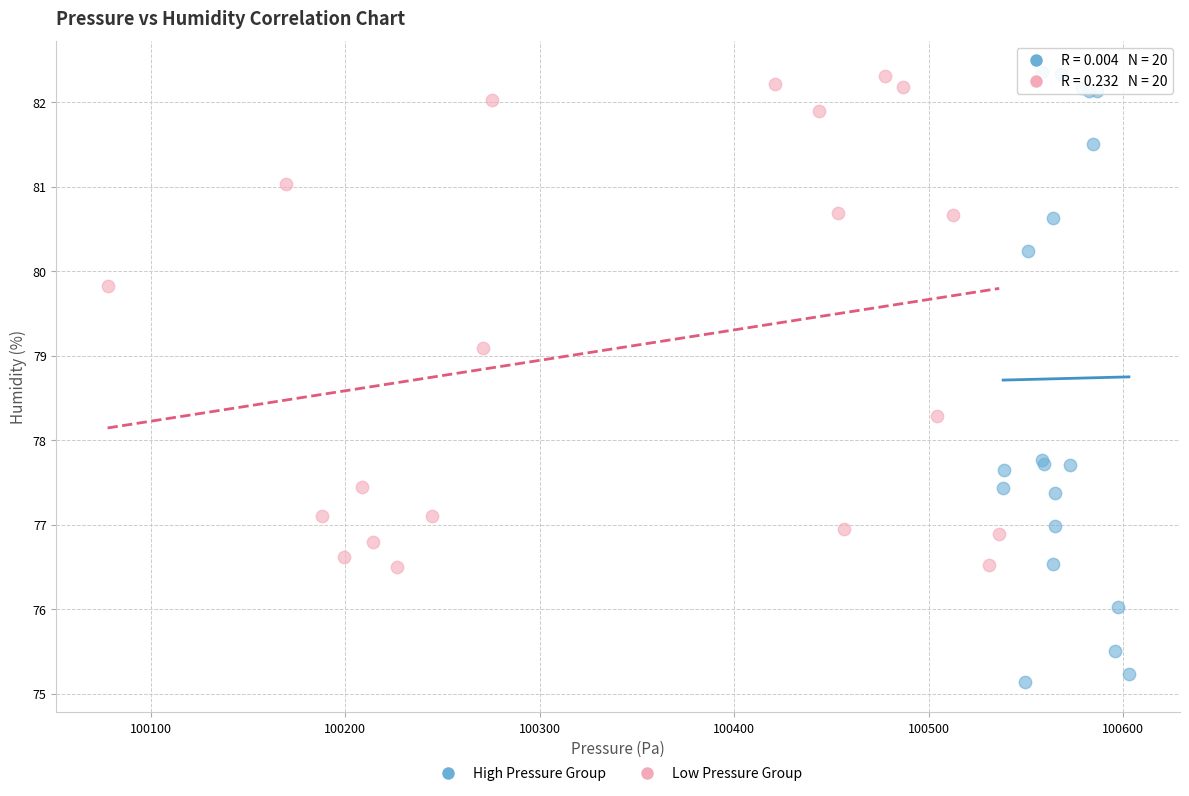

Which series has the largest Y range (max minus min)?

High Pressure Group